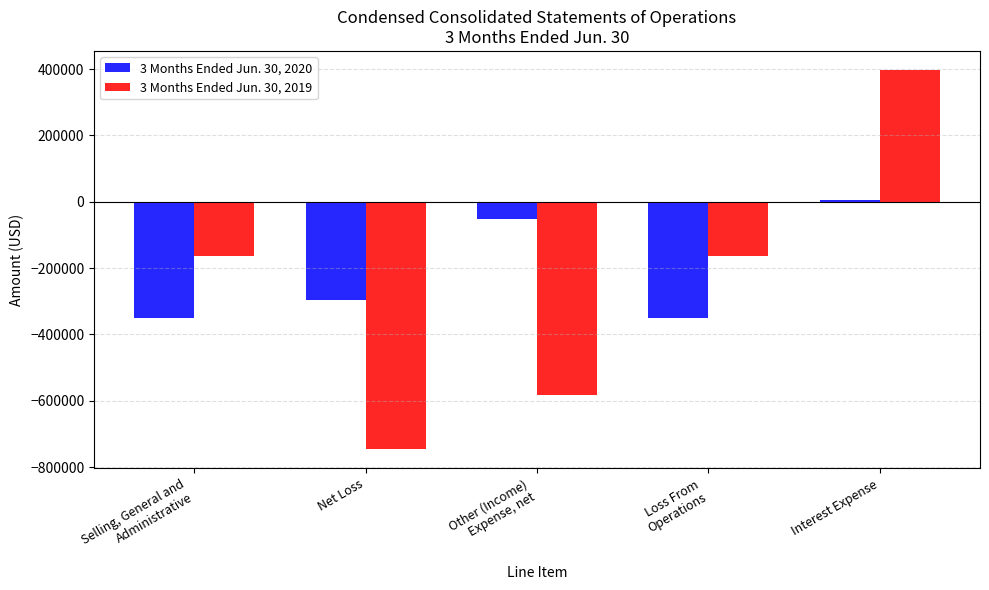

How many bars are there in each group?

2